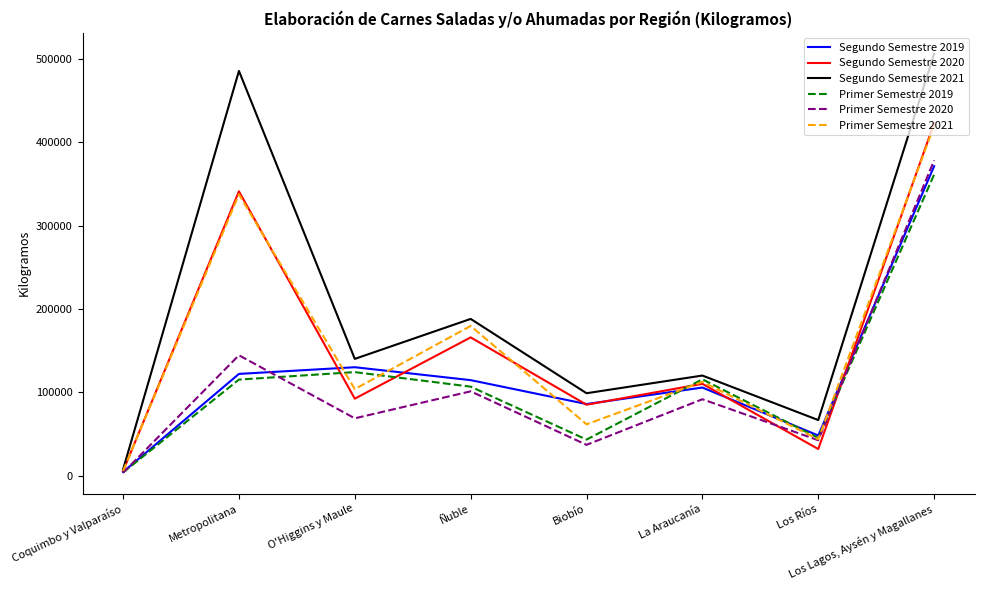

What is the total value across all series at O'Higgins y Maule?

659277